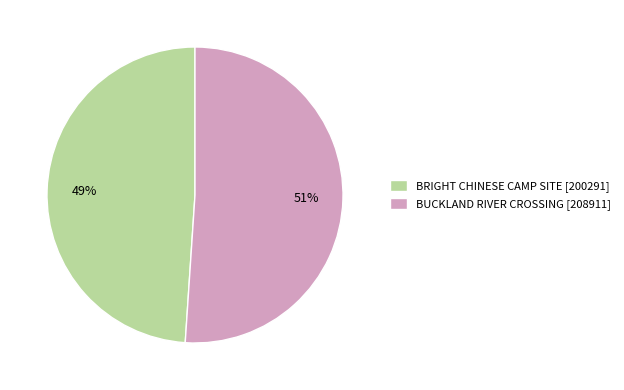

Approximately how many times larger is the value at BRIGHT CHINESE CAMP SITE compared to BUCKLAND RIVER CROSSING?

1.0